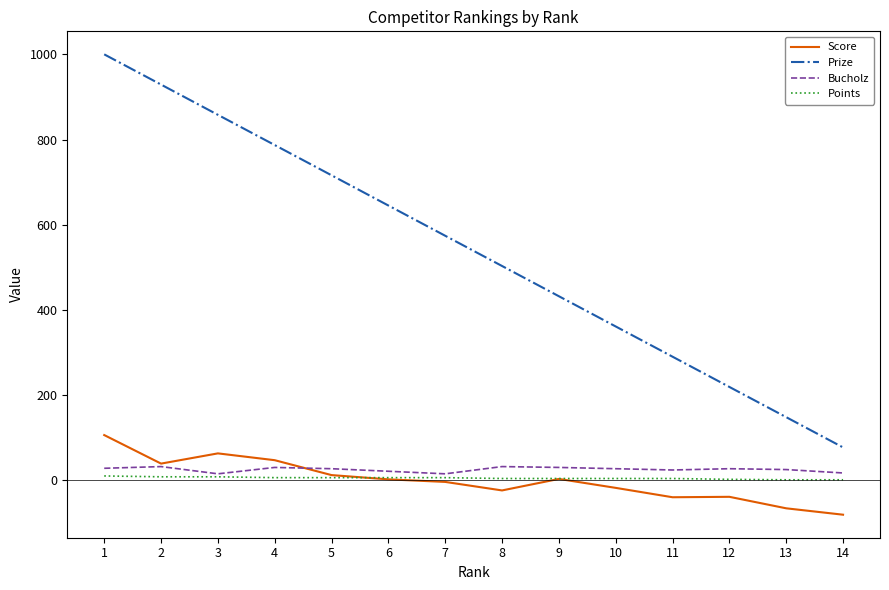

True or false: Points and Prize intersect in this chart.

False